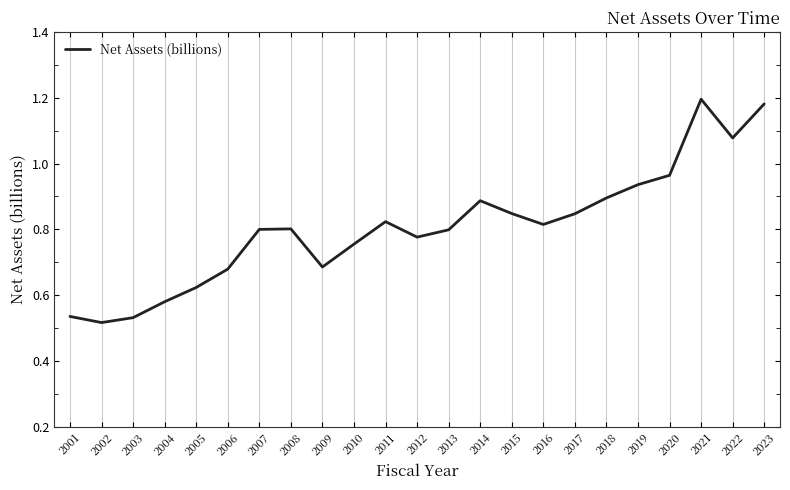

What is the change in value from 2009 to 2012?

+0.1